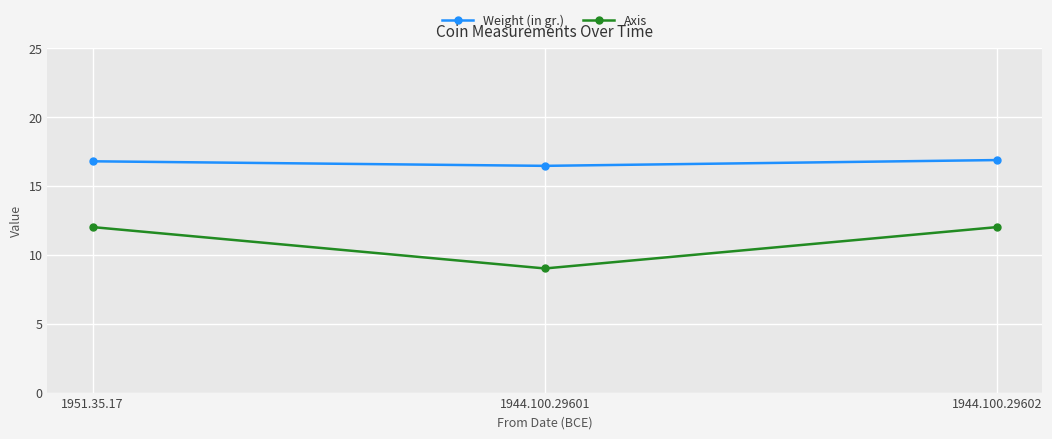

Which series has the largest range (max minus min)?

Axis